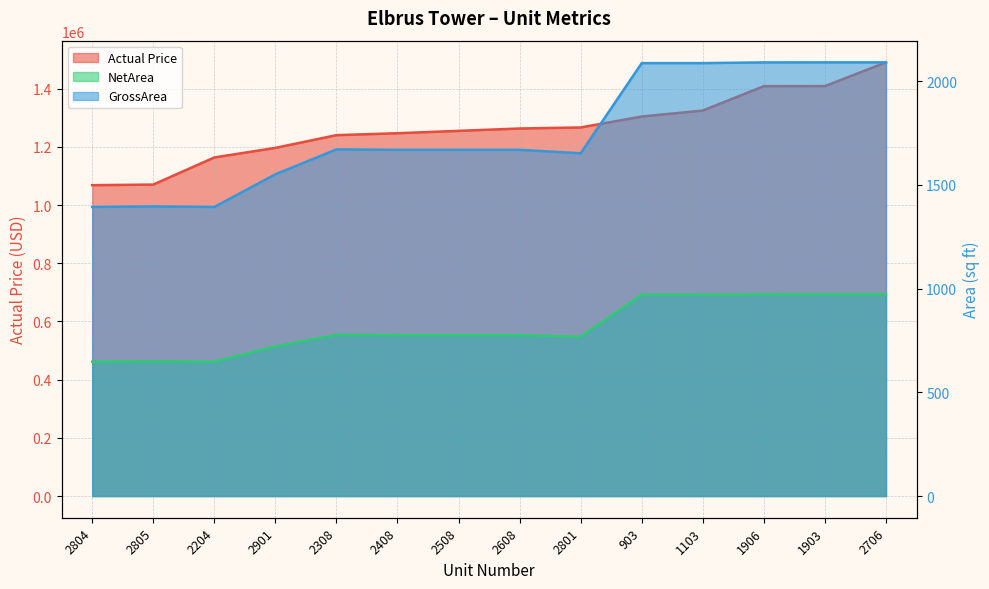

What is the sum of all Actual Price values?

17708966.0